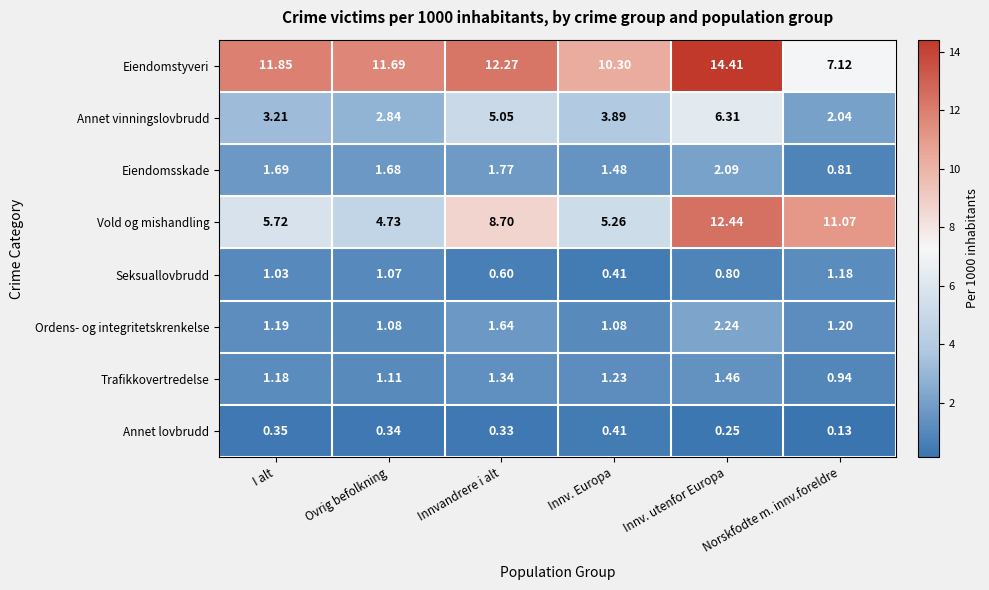

Which series has the largest total across all categories?

Eiendomstyveri